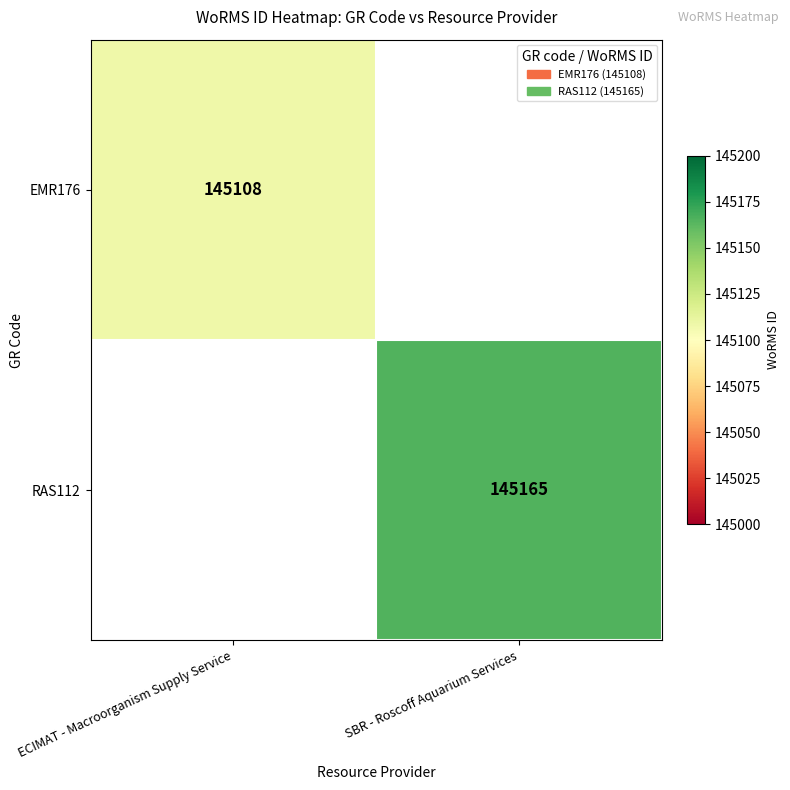

What is the greatest value displayed?

145165.0